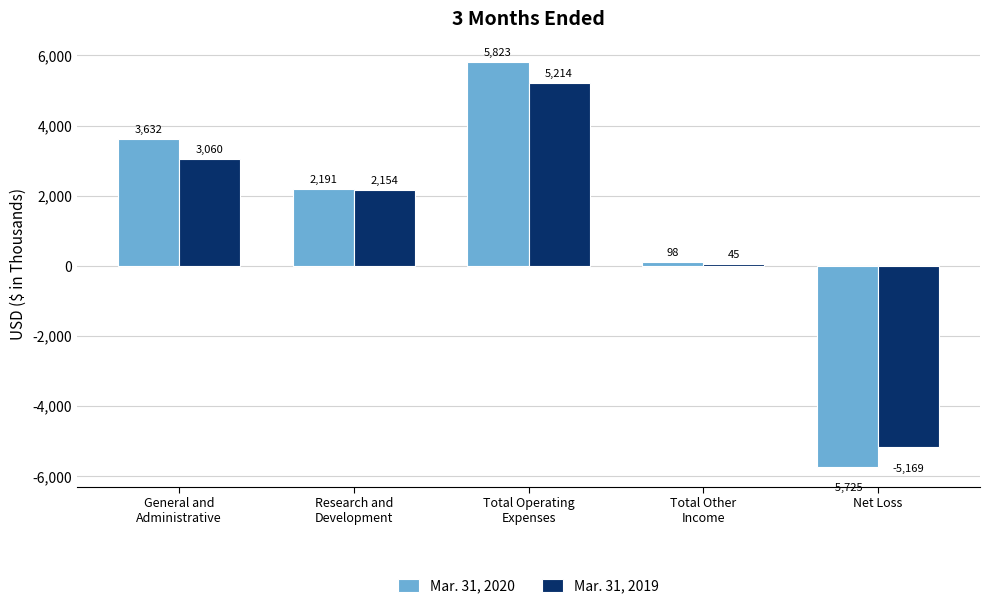

Count the number of data series in this chart.

2